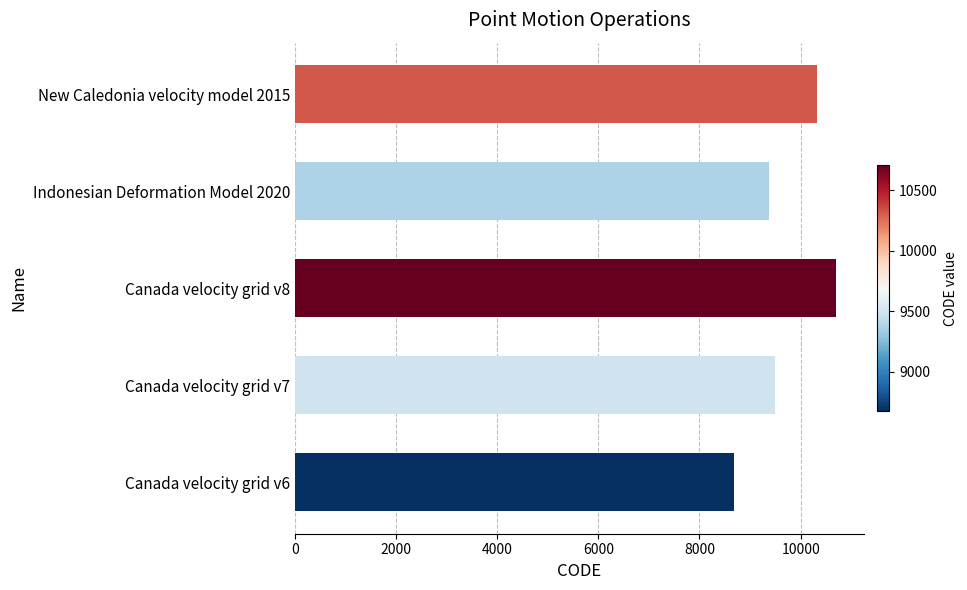

What is the sum of the values at Canada velocity grid v6 and New Caledonia velocity model 2015?

18999